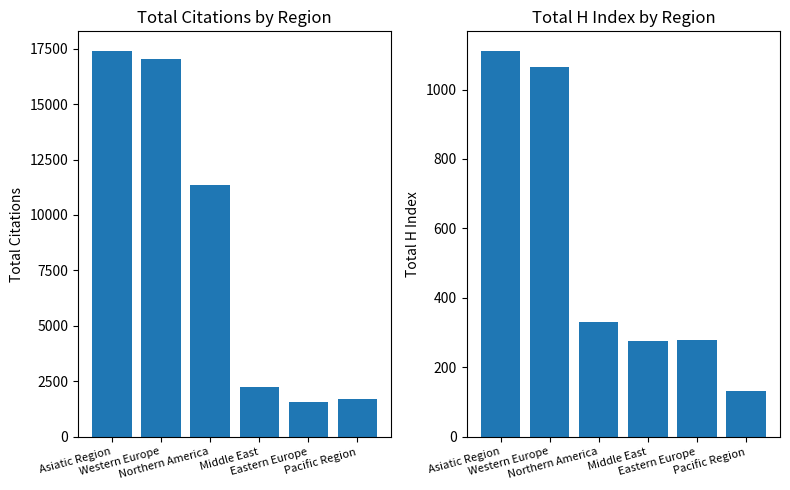

How many values in the Citations series exceed 11366?

2